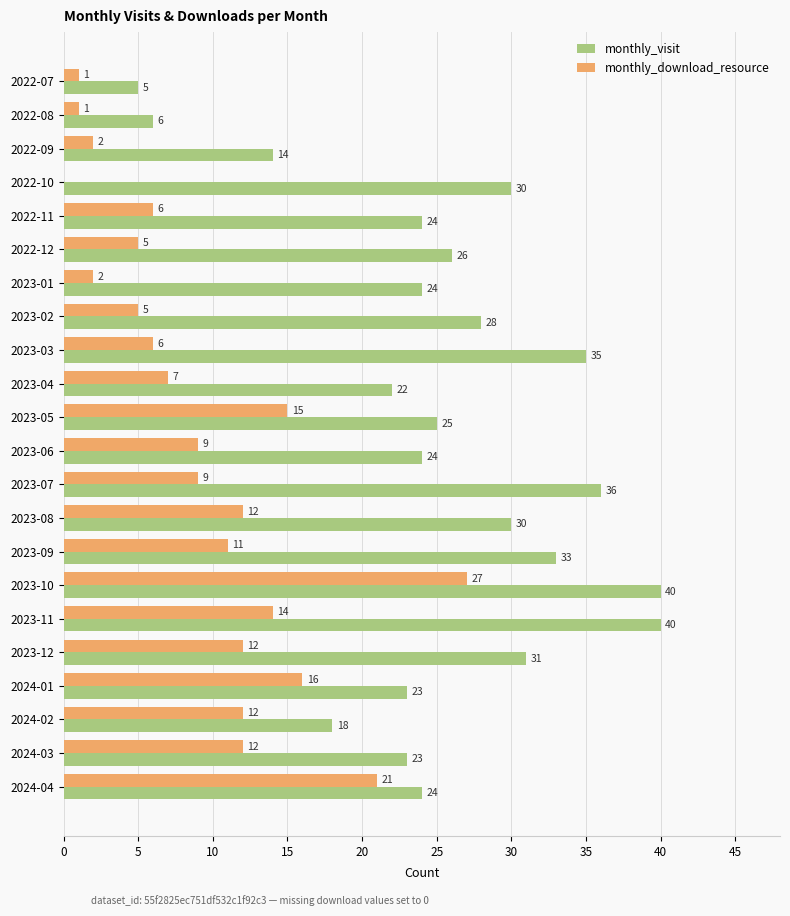

At which label is monthly_visit closest to 22?

2023-04